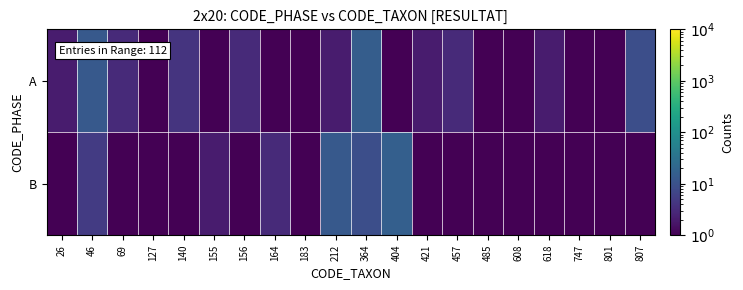

Reading left to right, transcribe all the data shown in this chart.

A: 26=2.0	46=13.0	69=3.0	127=0.1	140=4.0	155=0.1	156=3.0	164=0.1	183=0.1	212=2.0	364=15.0	404=1.0	421=2.0	457=3.0	485=0.1	608=1.0	618=2.0	747=1.0	801=0.1	807=9.0
B: 26=0.1	46=5.0	69=0.1	127=1.0	140=1.0	155=2.0	156=0.1	164=3.0	183=1.0	212=13.0	364=9.0	404=16.0	421=0.1	457=0.1	485=0.1	608=0.1	618=0.1	747=0.1	801=0.1	807=0.1